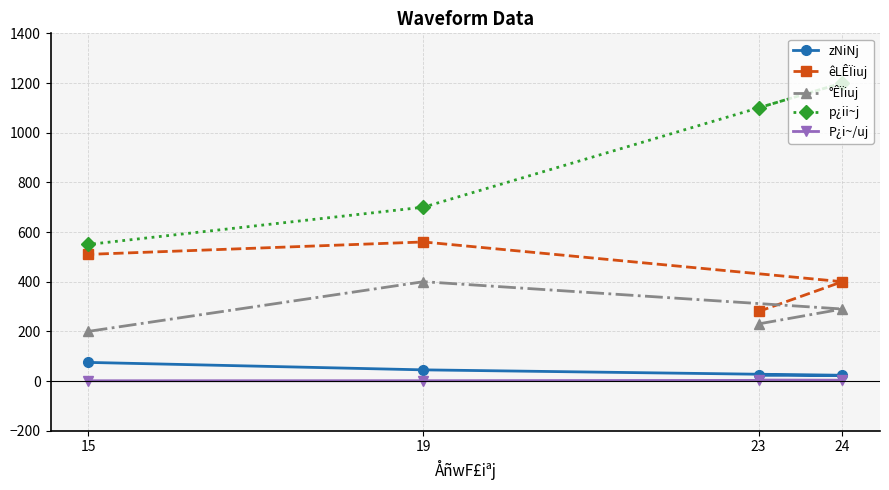

True or false: P¿i~/uj has a value of 1.3 at 19.

True